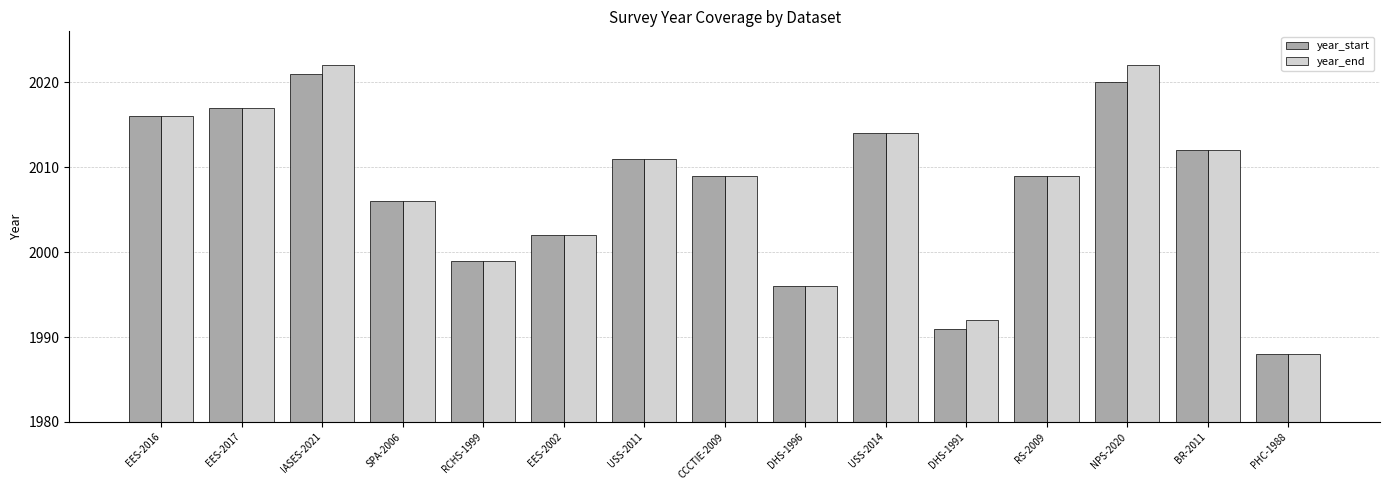

What position from the right is RS-2009?

4